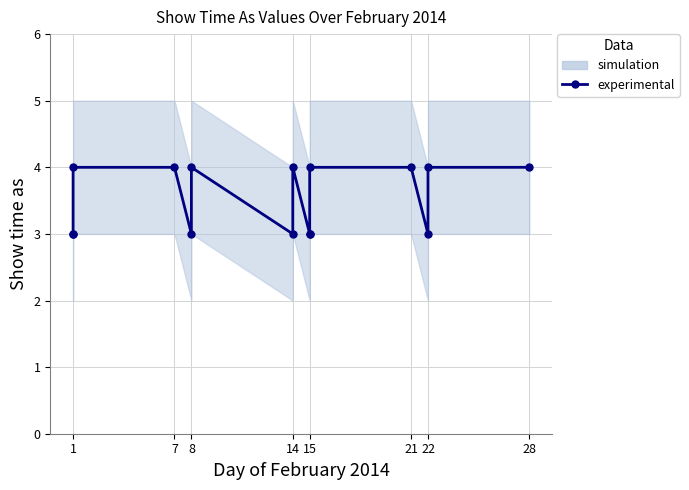

What is the difference between the values at 14 and 1?

1